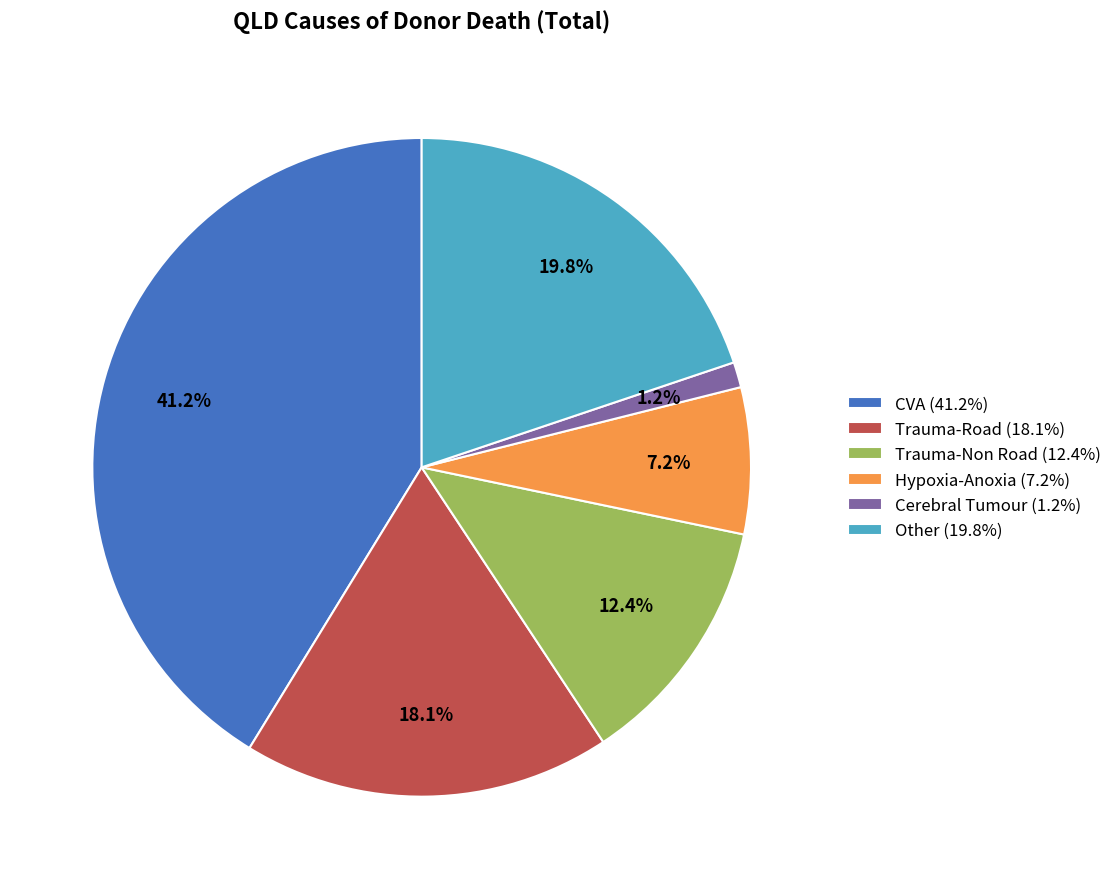

To the nearest percent, what is the combined percentage of Trauma-Non Road and CVA?

54%